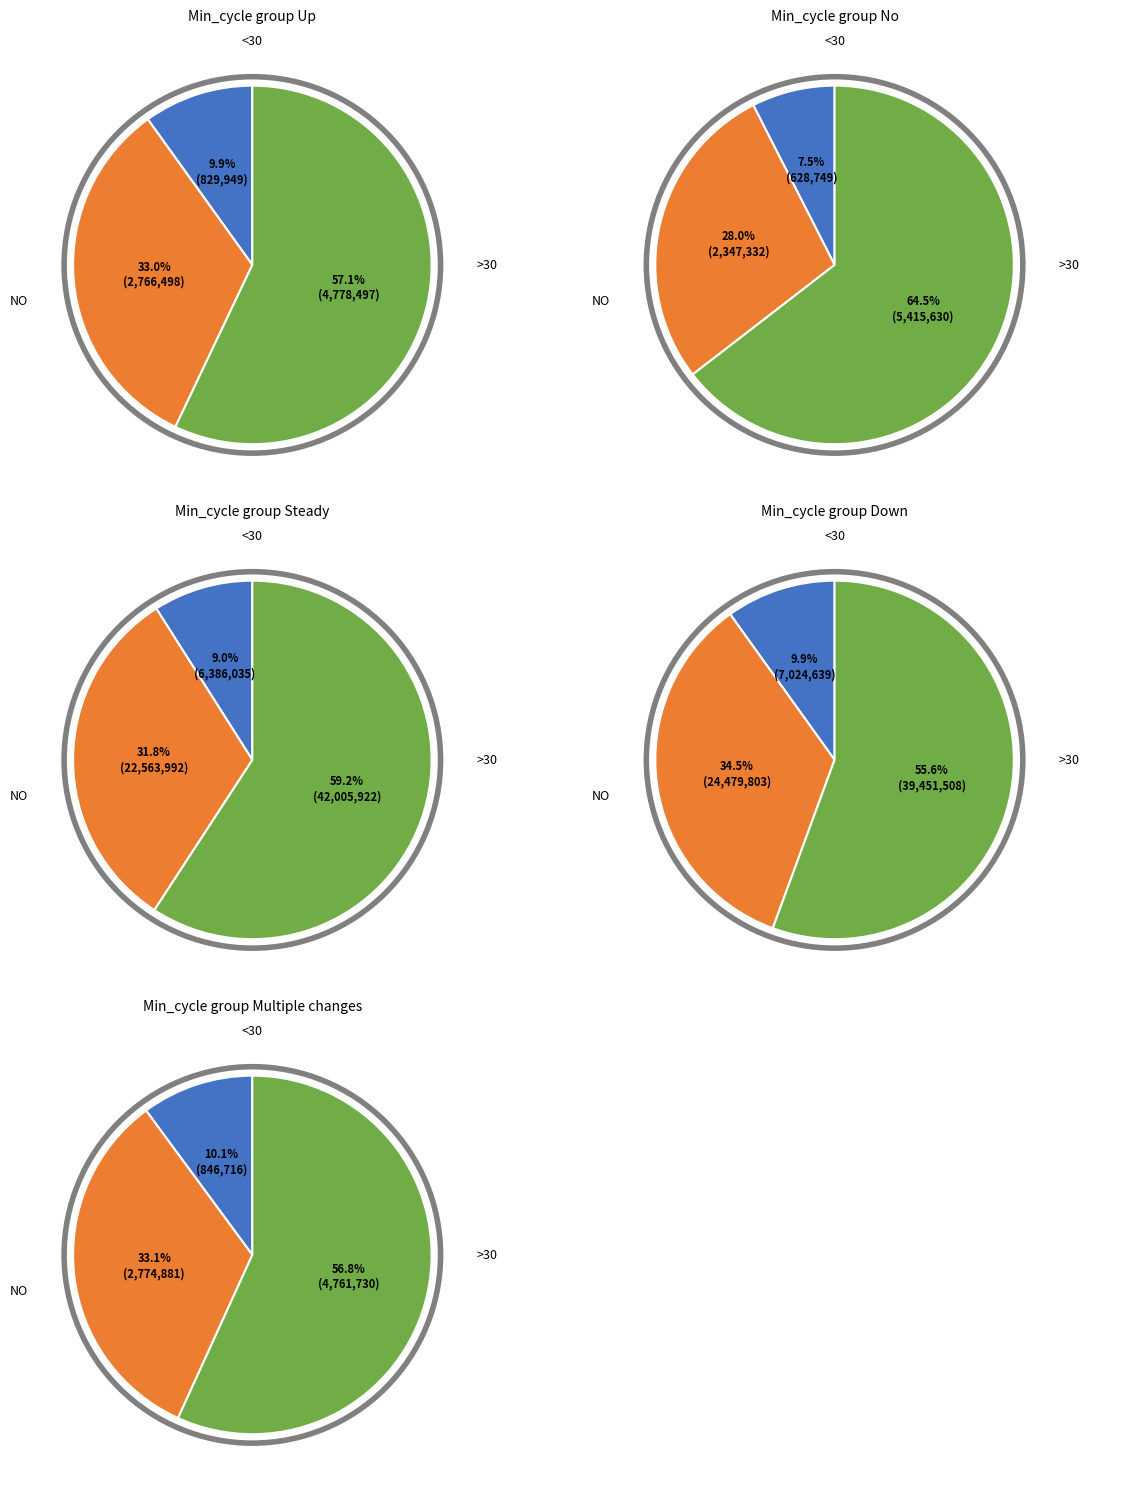

Between 28 and 27, which series saw the biggest shift?

<30